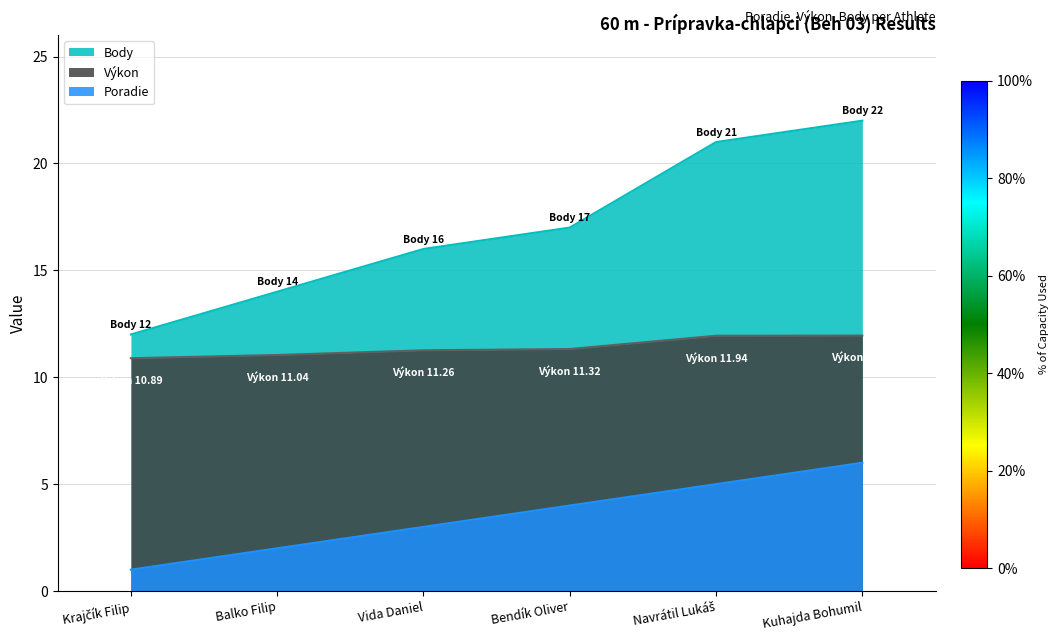

What is the difference between the second highest and second lowest values in the Body series?

7.0